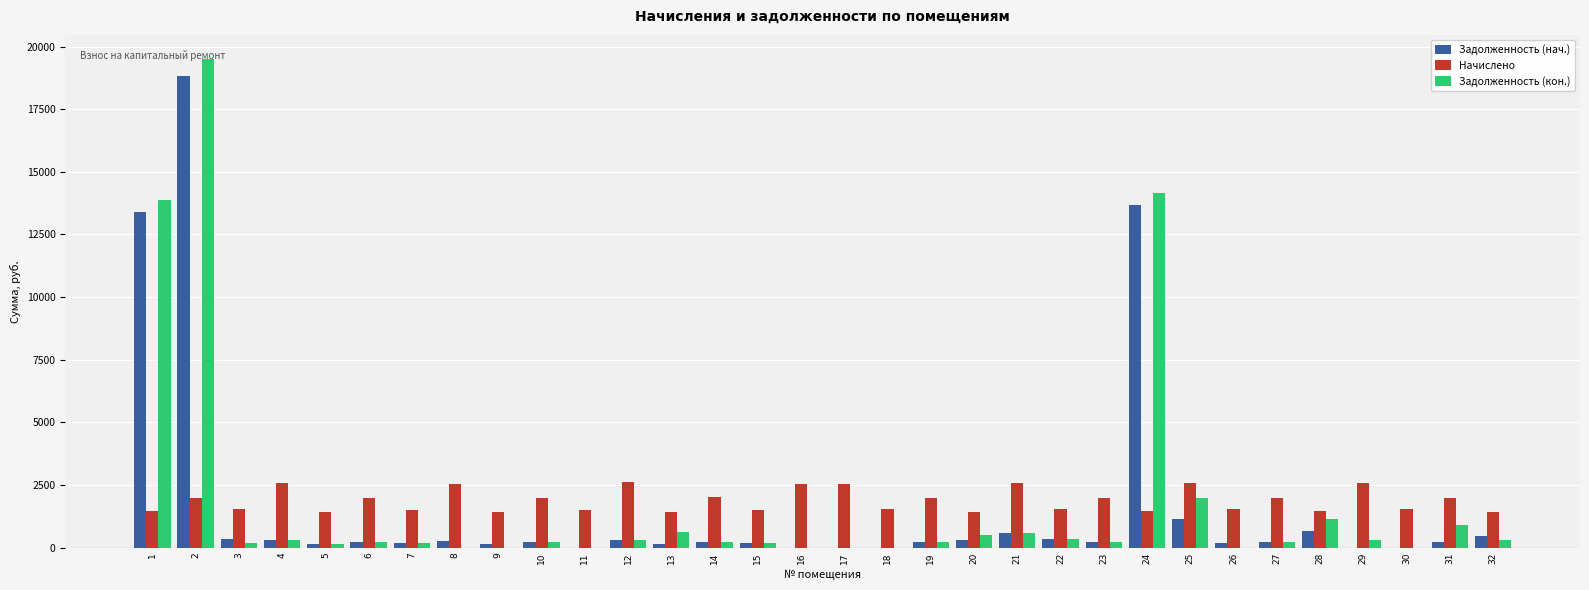

Which series changed the most between 22 and 24?

Задолженность (кон.)